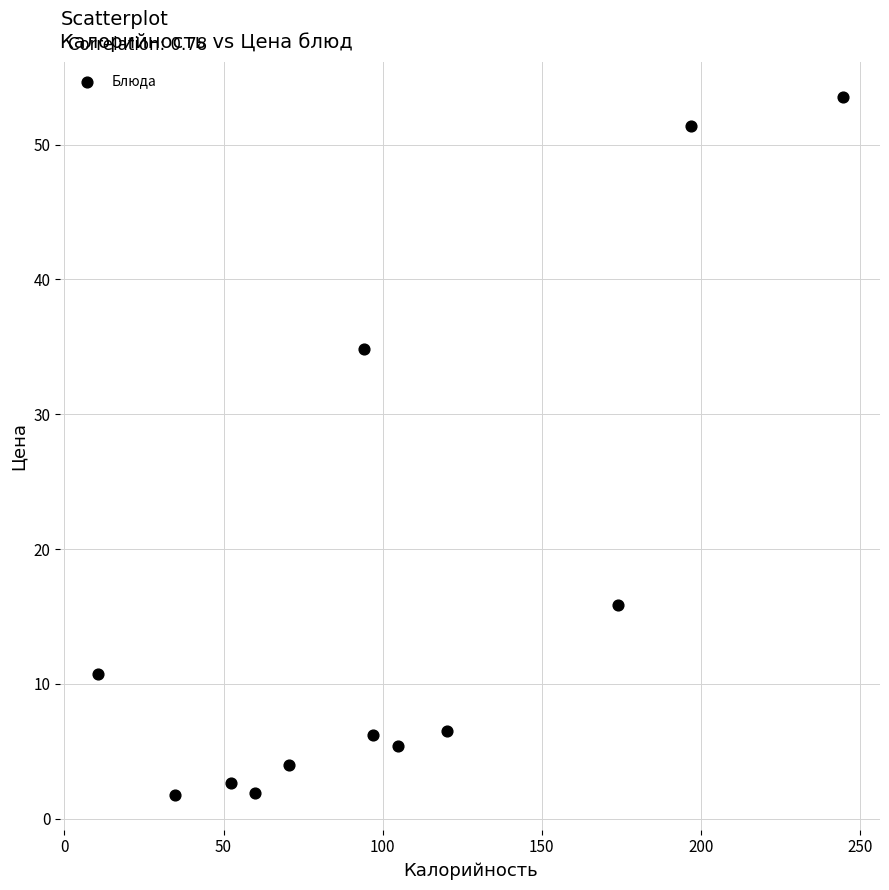

What is the range of Y values (max minus min)?

51.8